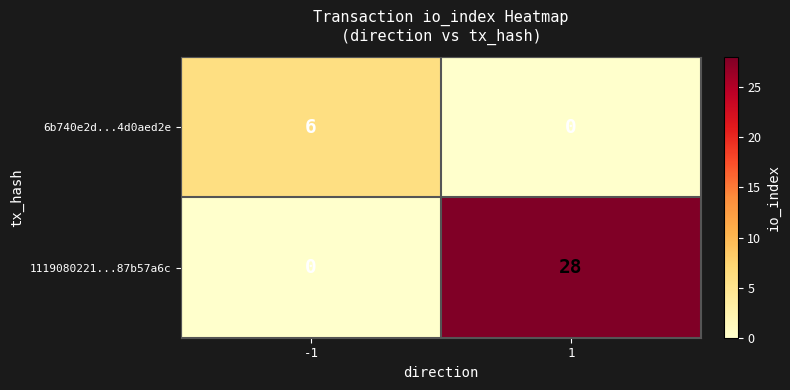

List the series in order of their peak value, highest first.

1119080221...87b57a6c, 6b740e2d...4d0aed2e